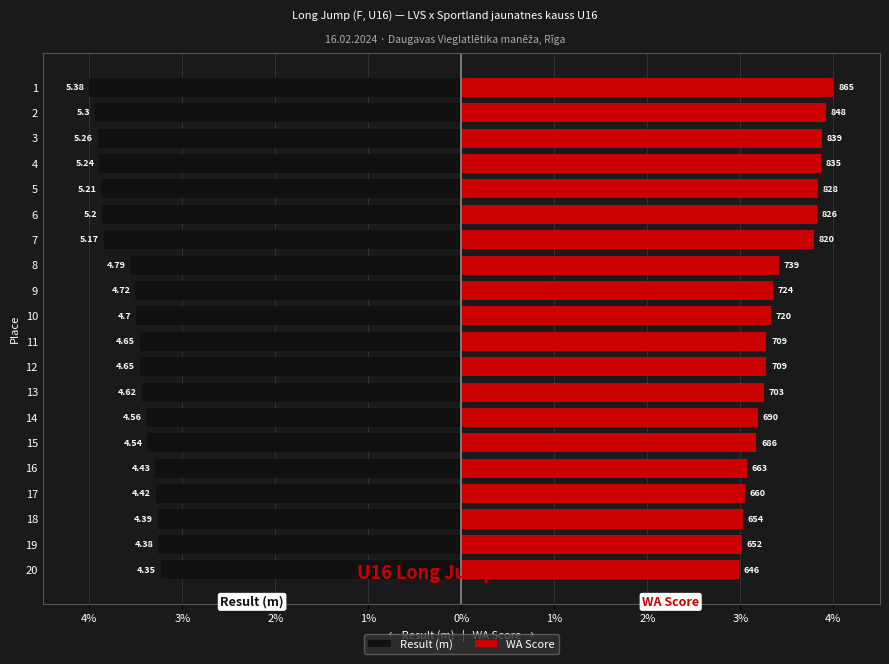

Is it true that WA Score equals 3.1 at 17?

True